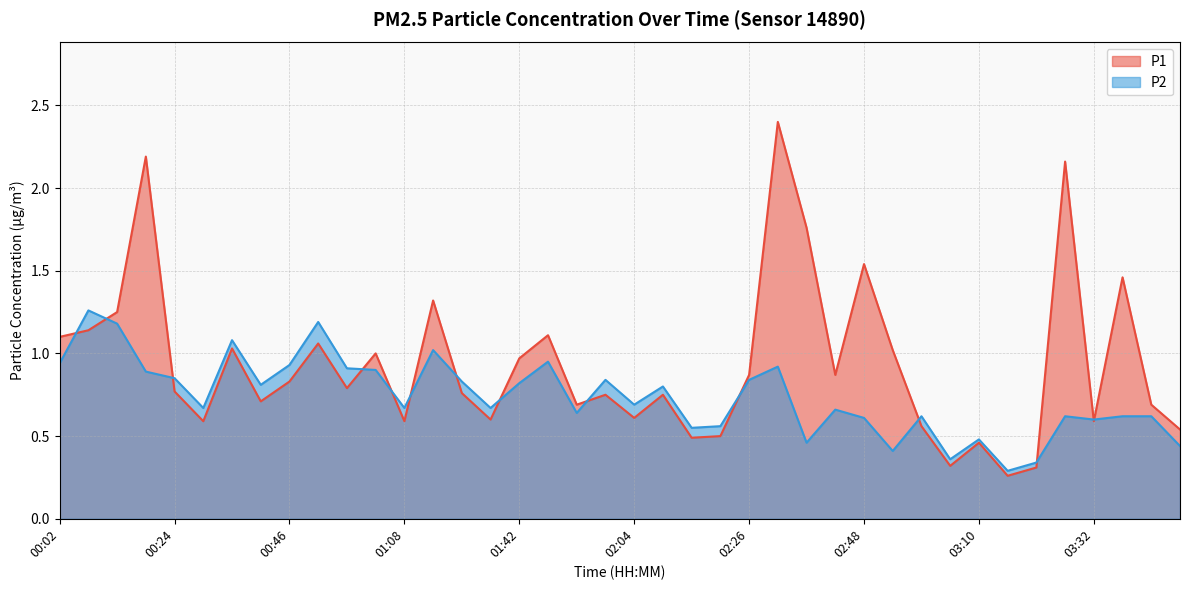

Does the chart display data point markers on the line(s)?

No